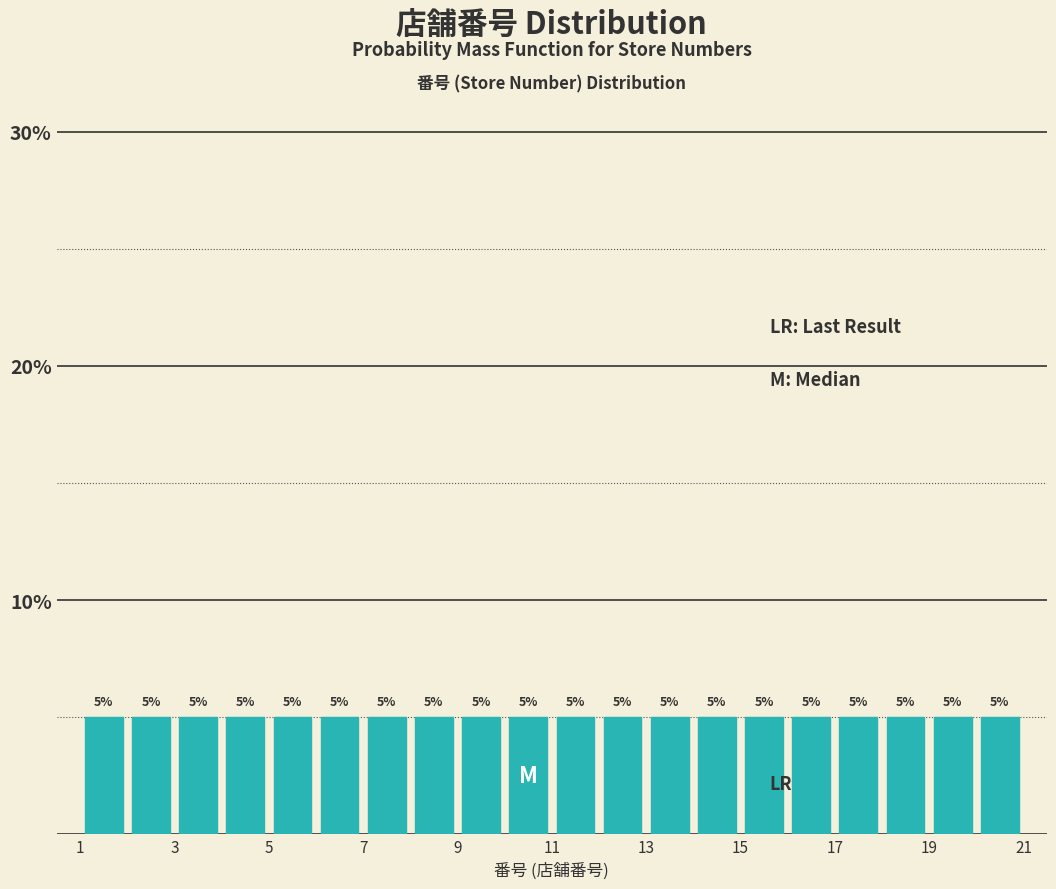

Reading left to right, list every bar in this chart as the range it spans on the x-axis followed by its height.

1 to 2: 5
2 to 3: 5
3 to 4: 5
4 to 5: 5
5 to 6: 5
6 to 7: 5
7 to 8: 5
8 to 9: 5
9 to 10: 5
10 to 11: 5
11 to 12: 5
12 to 13: 5
13 to 14: 5
14 to 15: 5
15 to 16: 5
16 to 17: 5
17 to 18: 5
18 to 19: 5
19 to 20: 5
20 to 21: 5